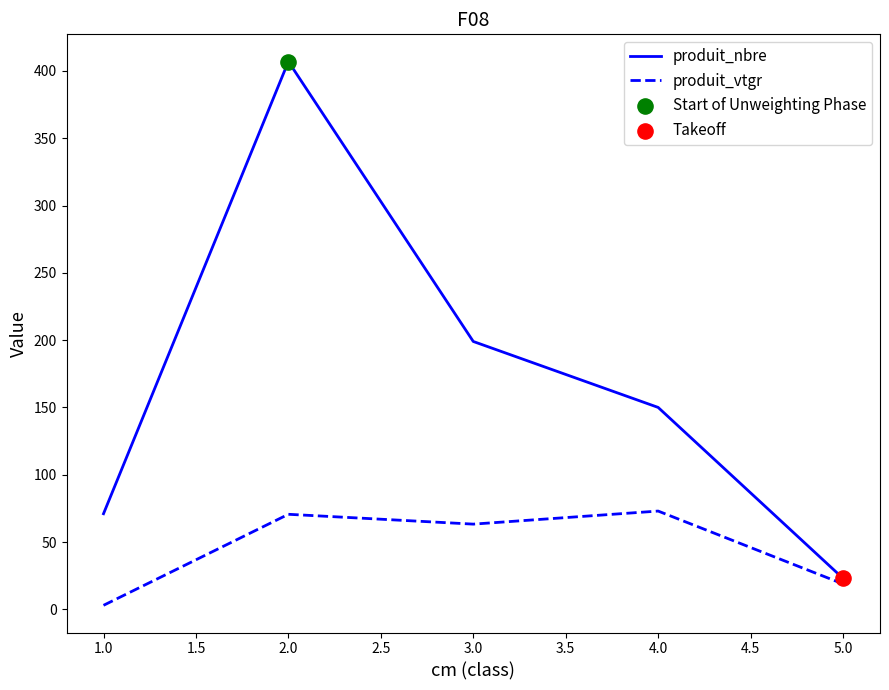

At which category is the sum across all series the highest?

2.0